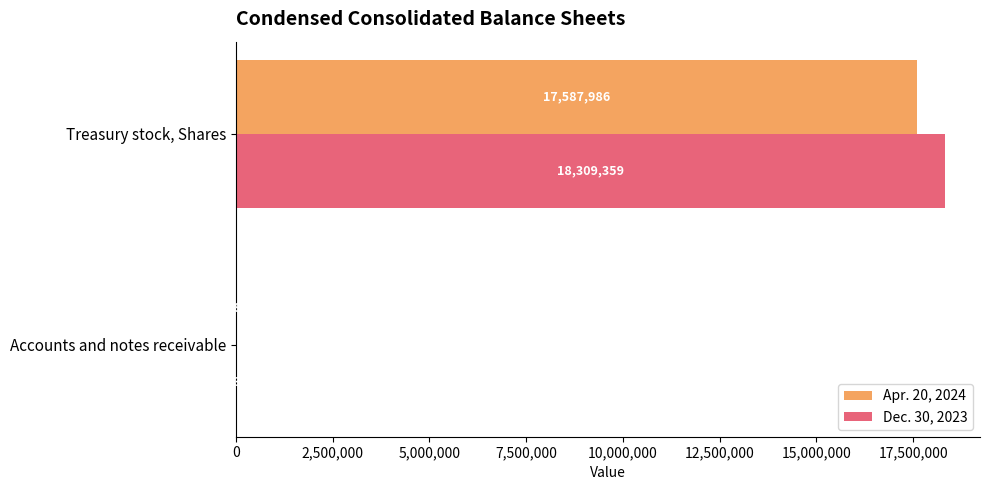

Count the Dec. 30, 2023 values in the range 33386 to 18309359.

2